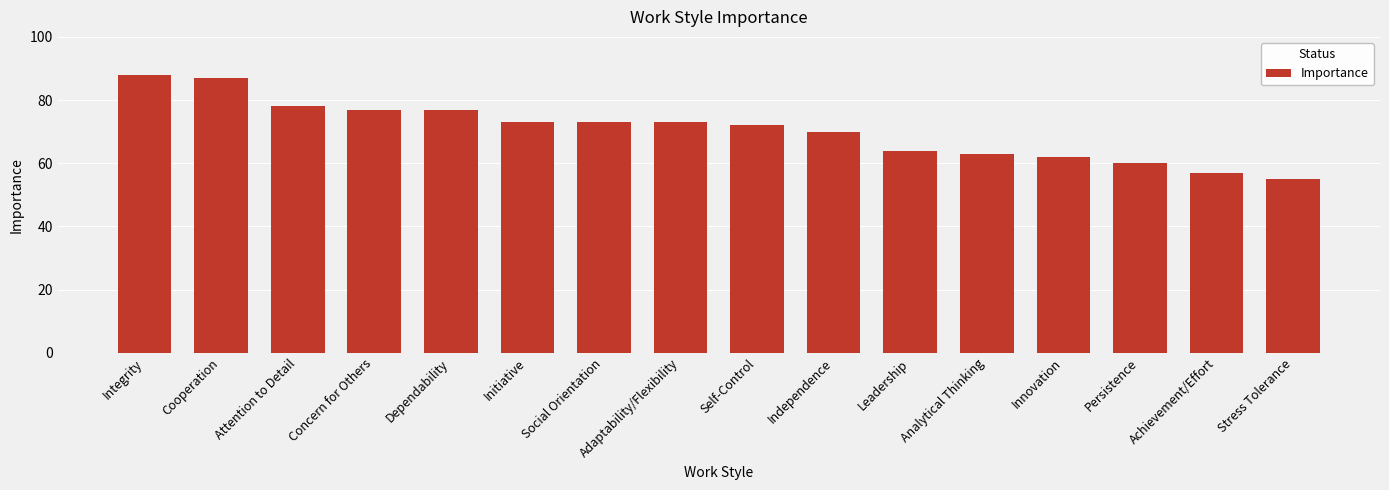

Which has a higher value, Achievement/Effort or Analytical Thinking?

Analytical Thinking